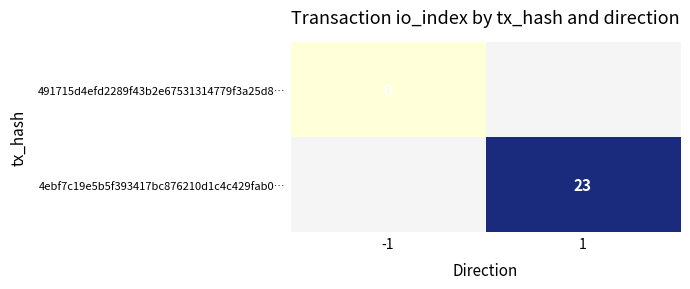

Is the value of 4ebf7c19e5b5f393417bc876210d1c4c429fab0… at 1 greater than the value of 491715d4efd2289f43b2e67531314779f3a25d8… at -1?

Yes